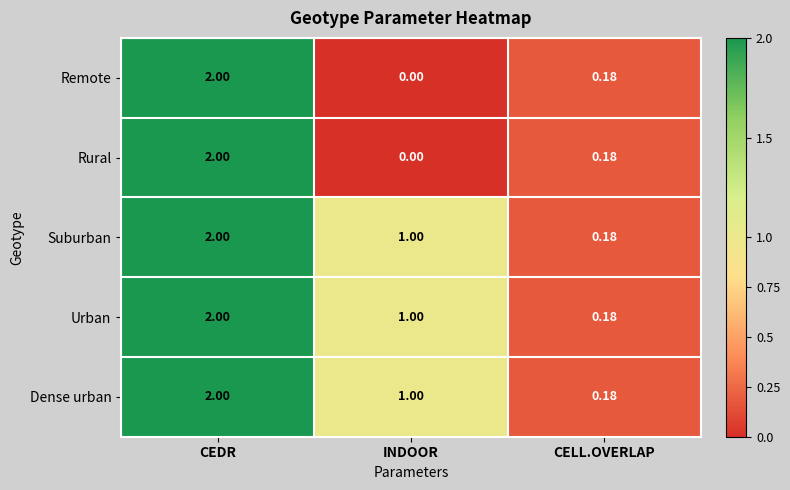

At which label does Urban first exceed 1?

CEDR